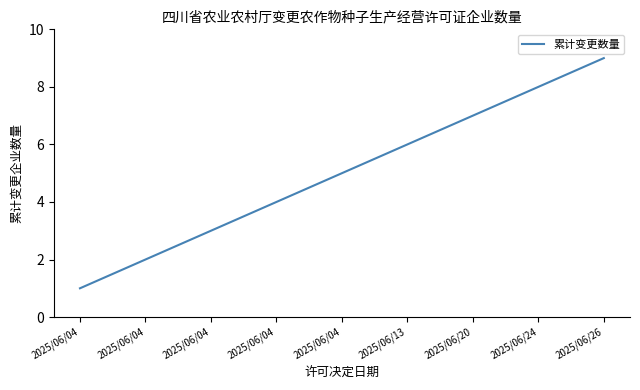

Reading left to right, transcribe all the data shown in this chart.

2025/06/04=1	2025/06/04=2	2025/06/04=3	2025/06/04=4	2025/06/04=5	2025/06/13=6	2025/06/20=7	2025/06/24=8	2025/06/26=9